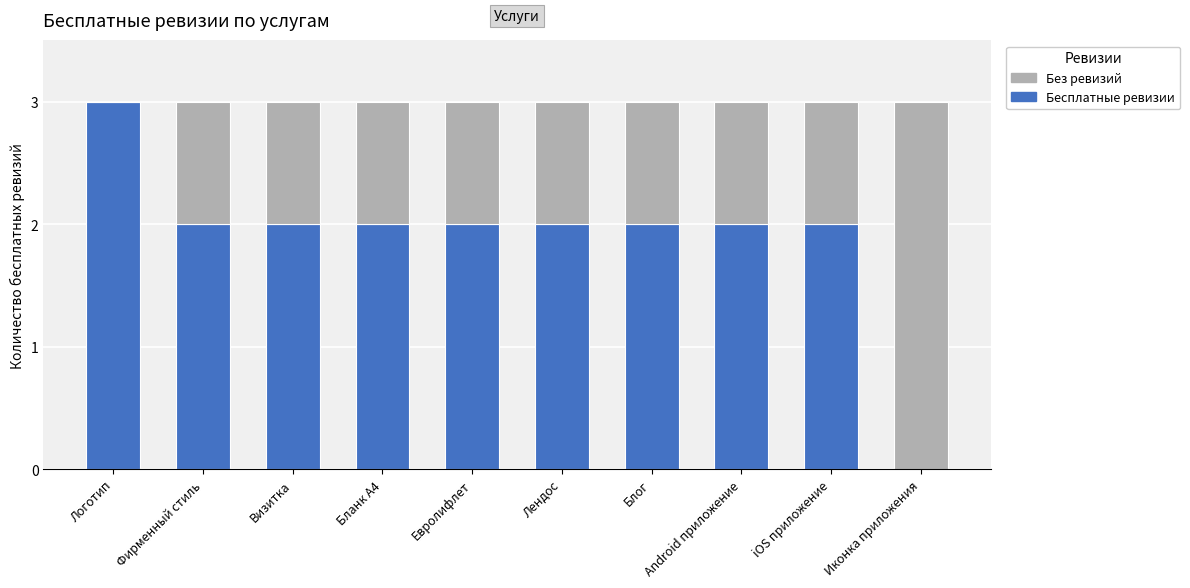

What is the total value across all series at Евролифлет?

3